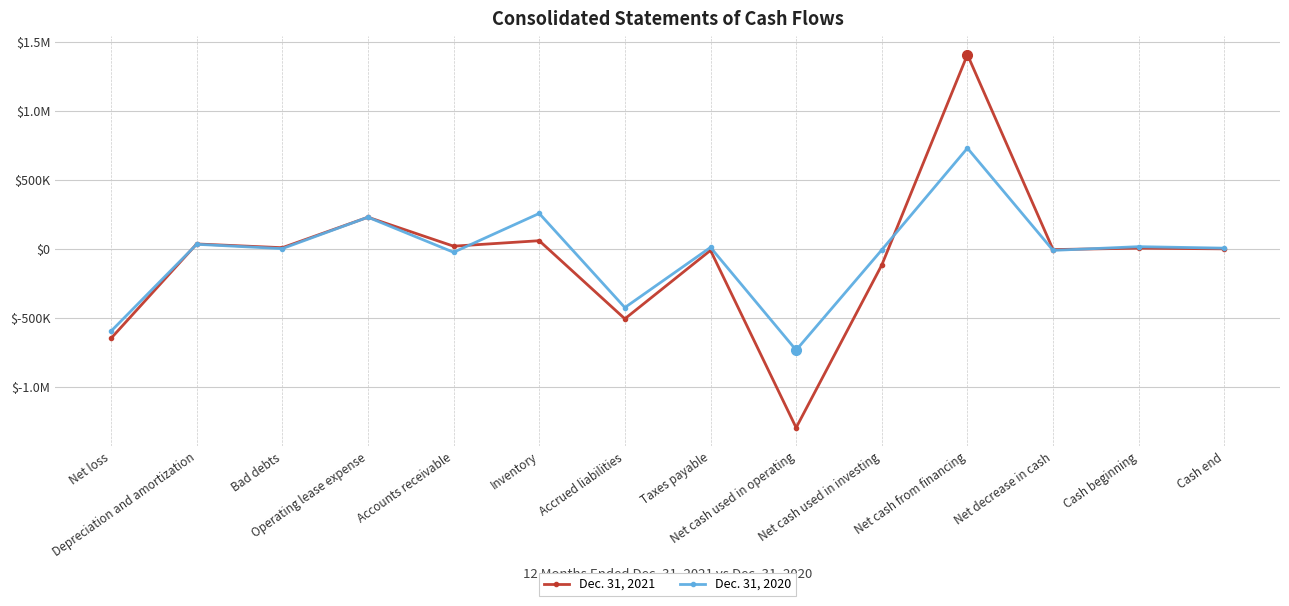

At Net cash used in investing, list the series in order from smallest to largest.

Dec. 31, 2021, Dec. 31, 2020